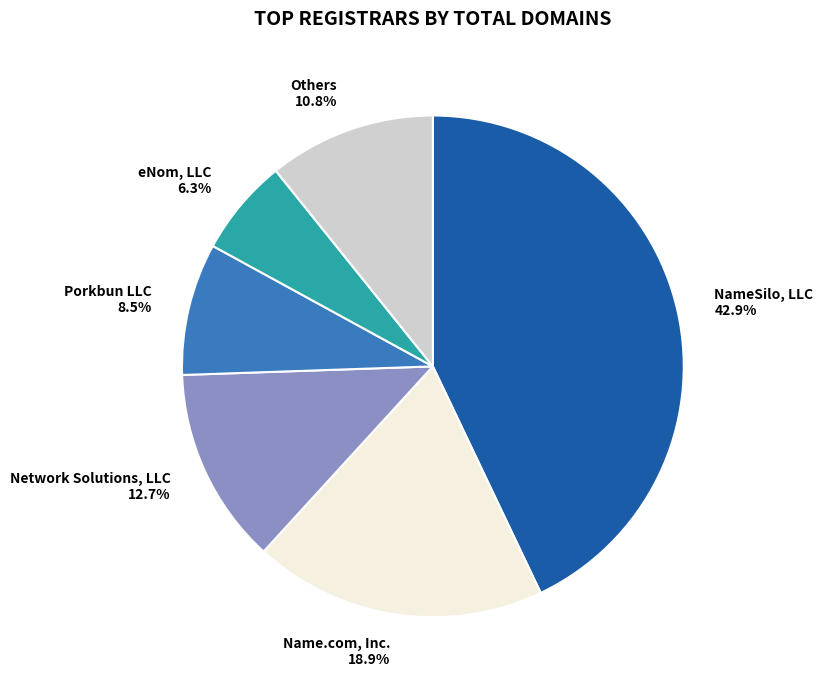

How many segments does this pie chart have?

6